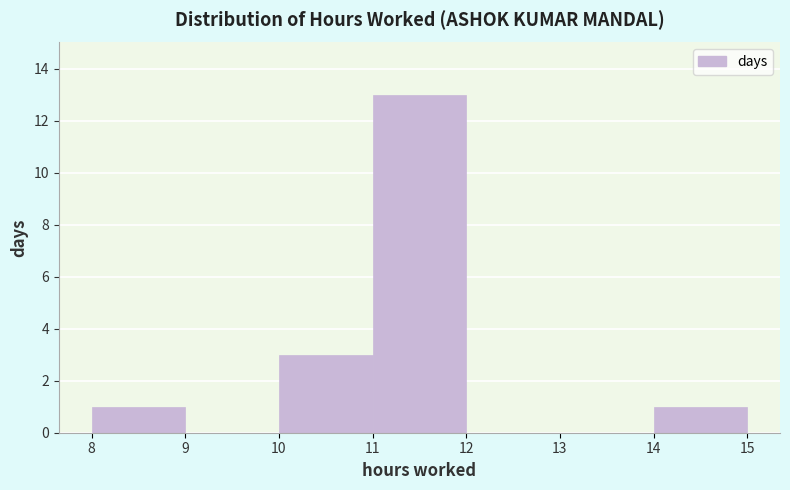

What is the height of the bar covering 10 to 11 on the x-axis? The values are not printed on the chart, so give them approximately, as read against the axis.

3